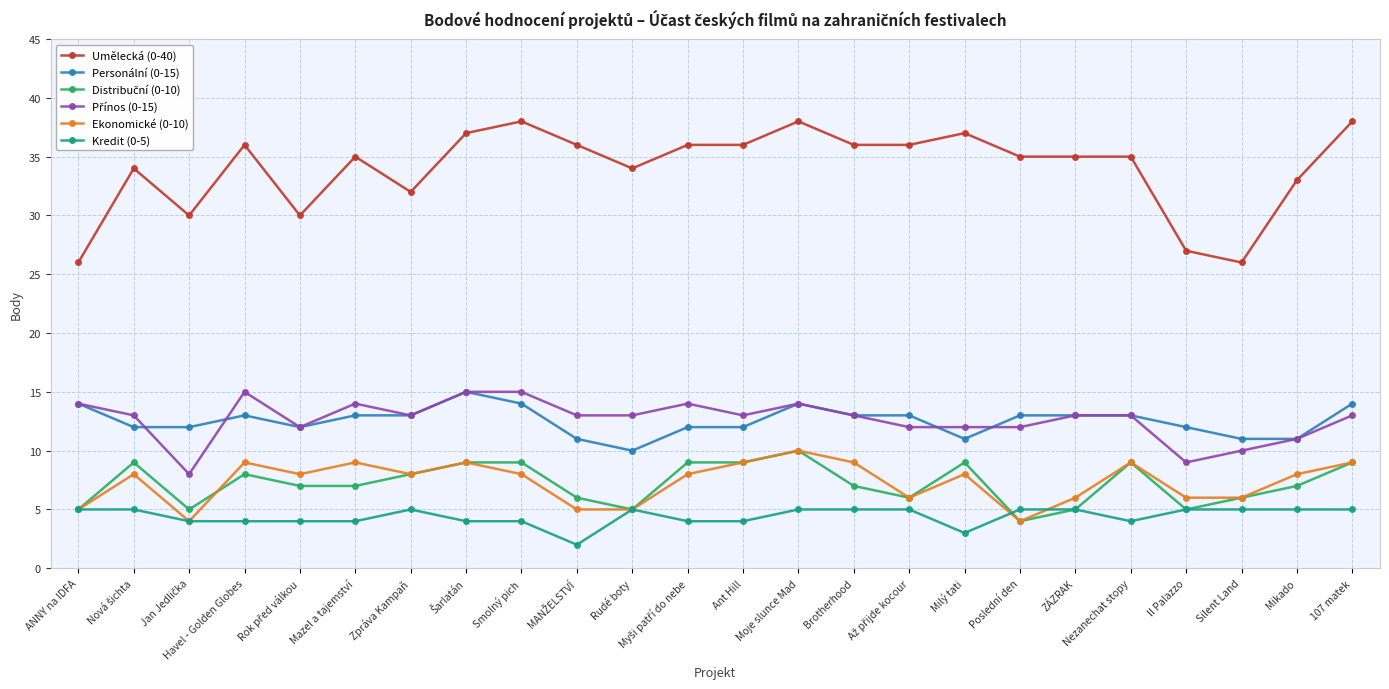

What is the greatest value displayed?

38